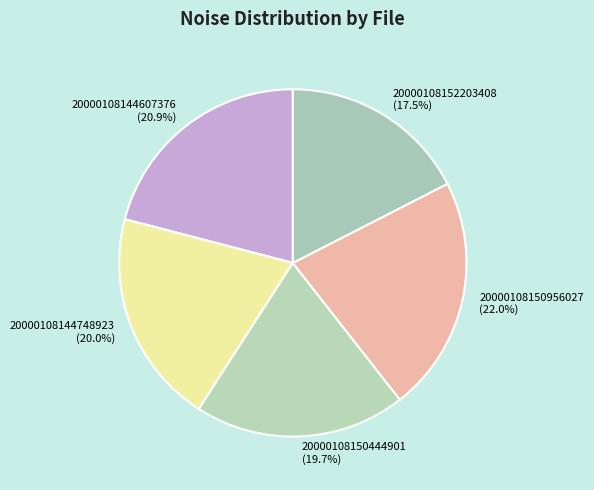

How much of the chart is everything except 20000108144607376?

79.1%